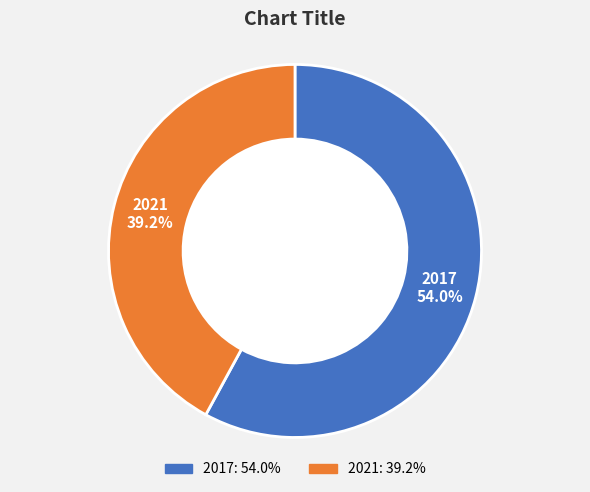

Does 2017 represent more than half of the total?

Yes